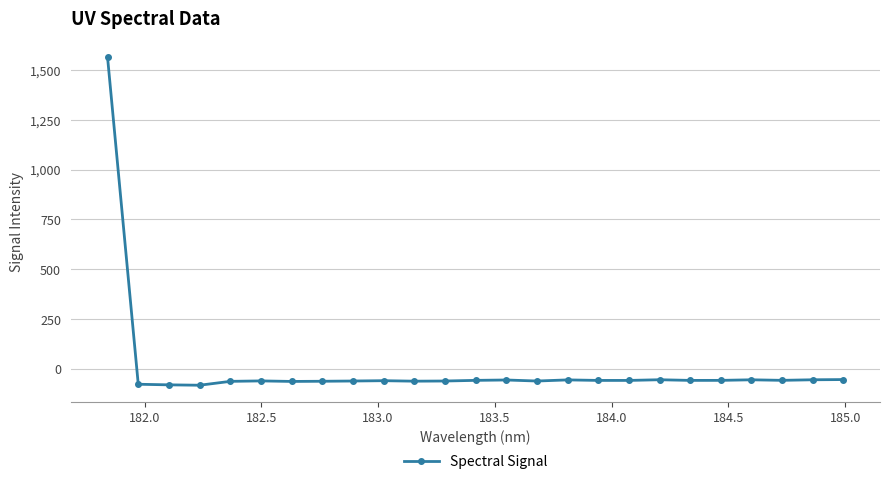

What is the minimum value shown in the chart?

-82.7